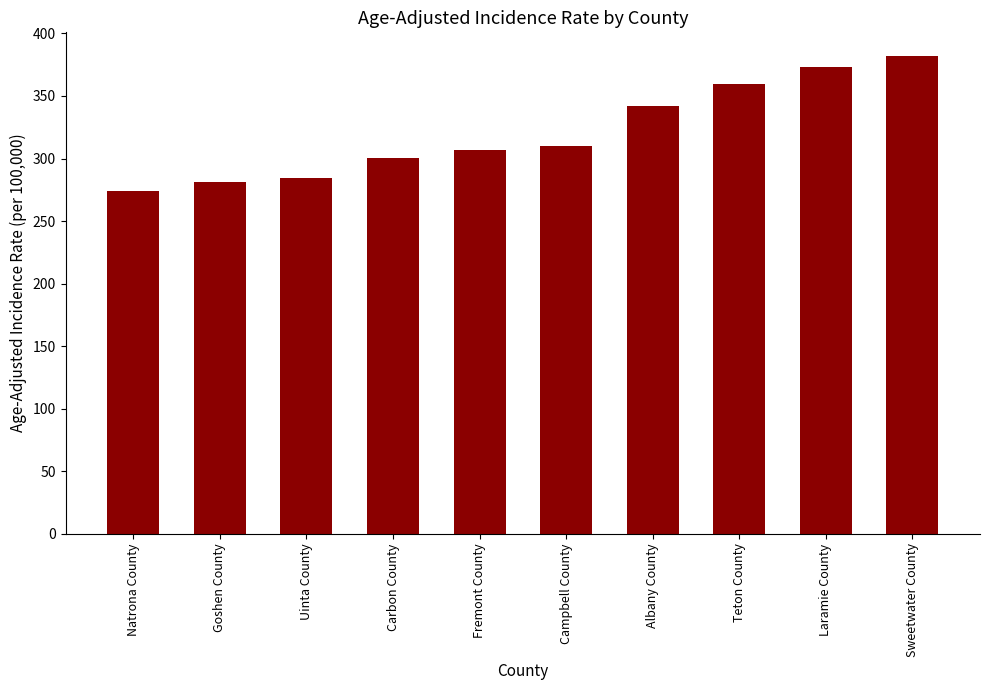

How many data points are less than 310?

5